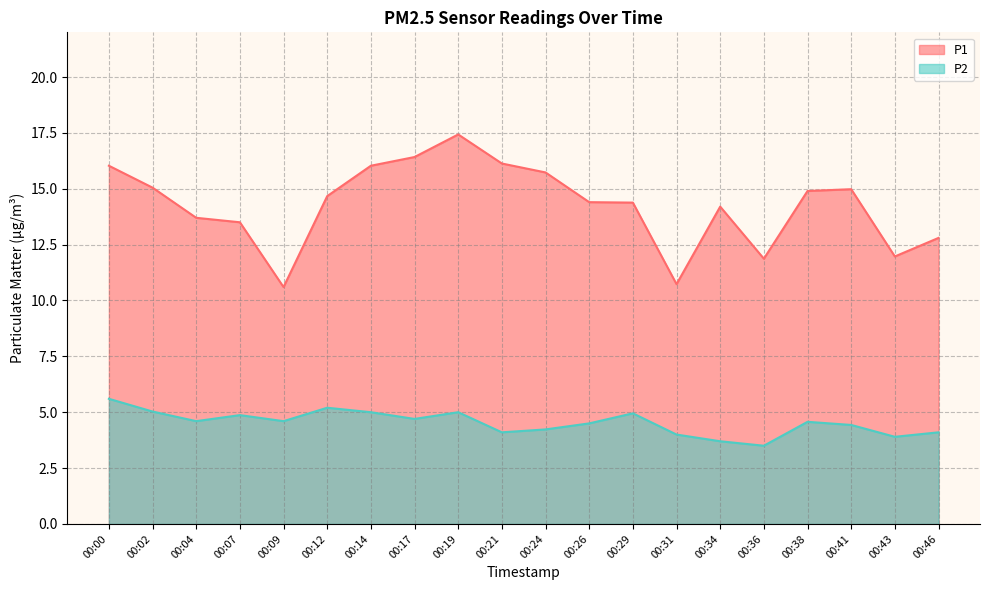

Between 00:14 and 00:46, which series saw the biggest shift?

P1